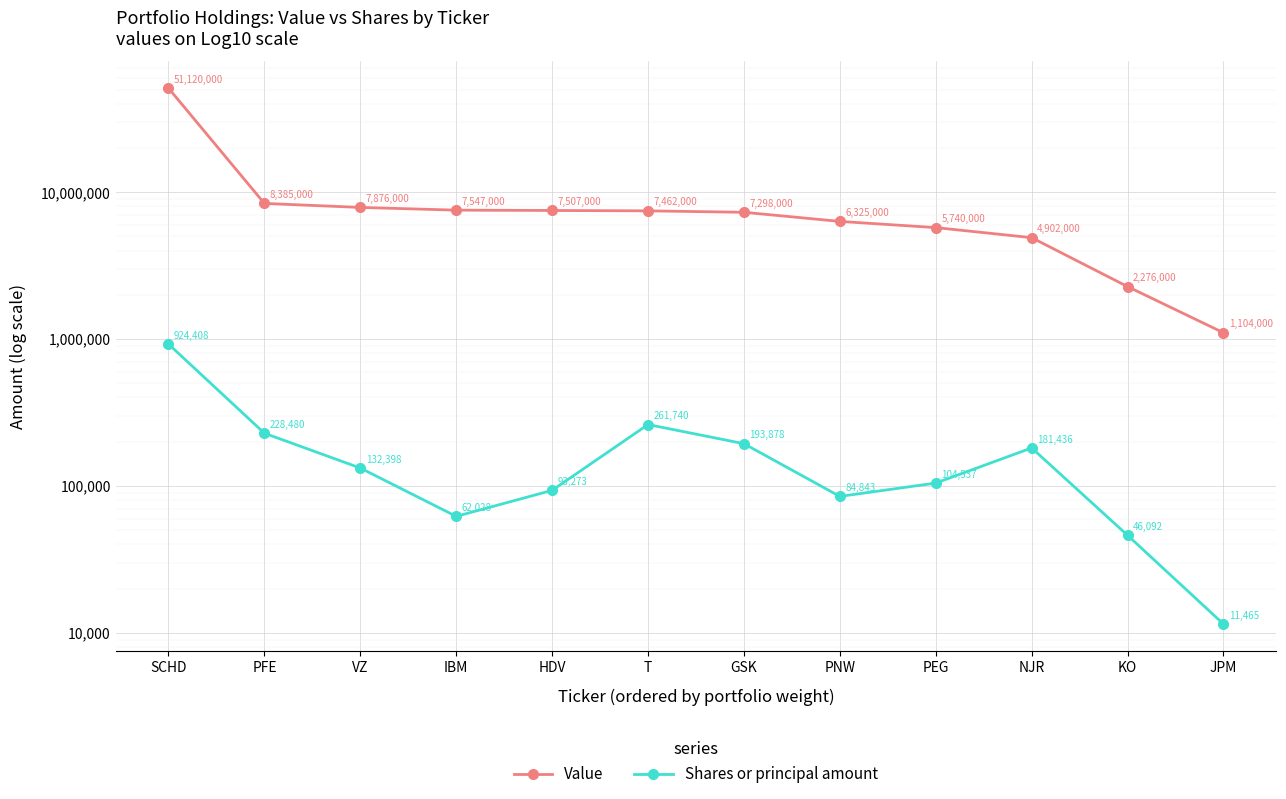

What is the total value across all series at PEG?

5844537